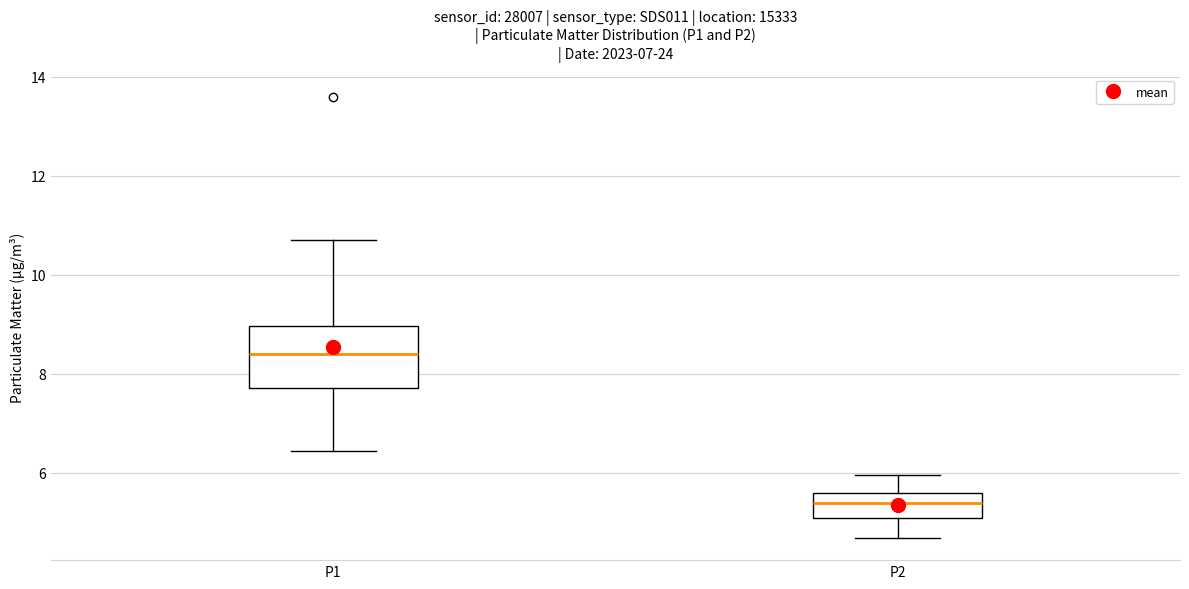

Comparing the boxes themselves (not the whiskers), which one is the tallest?

P1